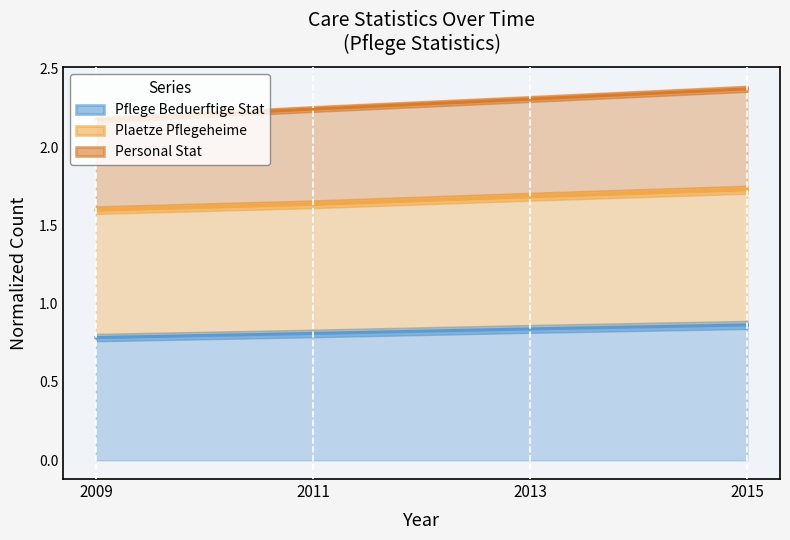

Reading left to right, what are all the values shown in this chart?

PFLEGE_BEDUERFTIGE_STAT: 0.8	0.8	0.8	0.9
PLAETZE_PFLEGEHEIME: 1.6	1.6	1.7	1.7
PERSONAL_STAT: 2.2	2.2	2.3	2.4